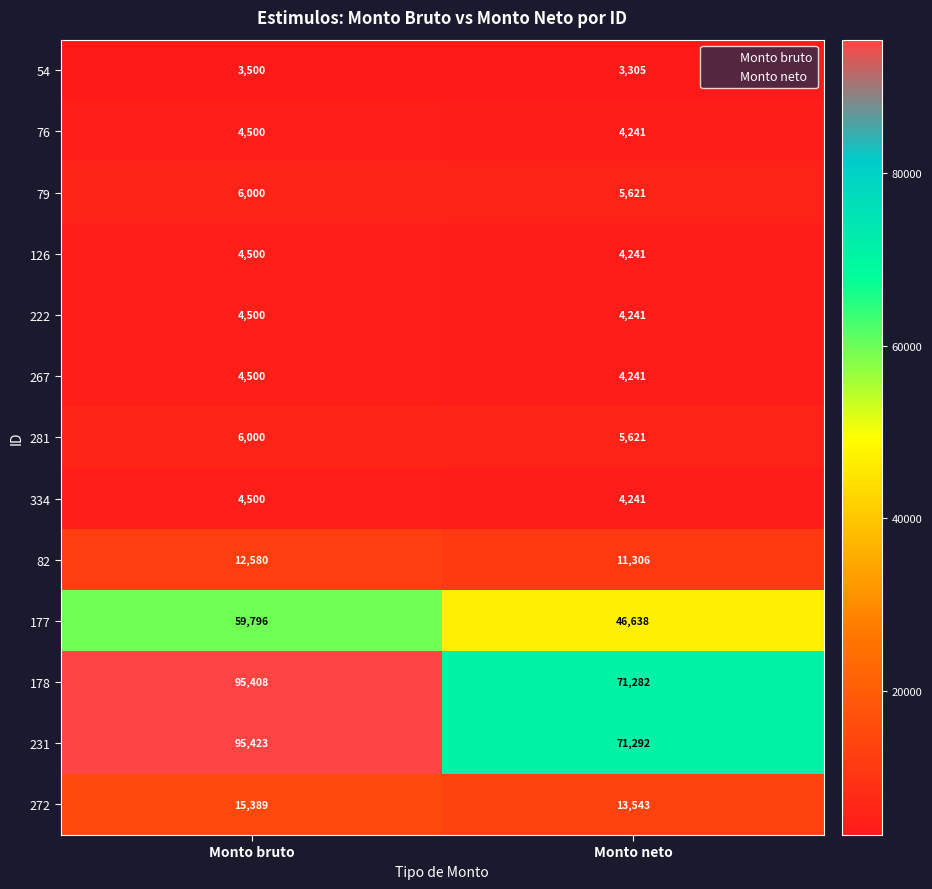

Reading left to right, extract all data points from this chart.

54: 3500	3305
76: 4500	4241
79: 6000	5621
126: 4500	4241
222: 4500	4241
267: 4500	4241
281: 6000	5621
334: 4500	4241
82: 12580	11306
177: 59796	46638
178: 95408	71282
231: 95423	71292
272: 15389	13543